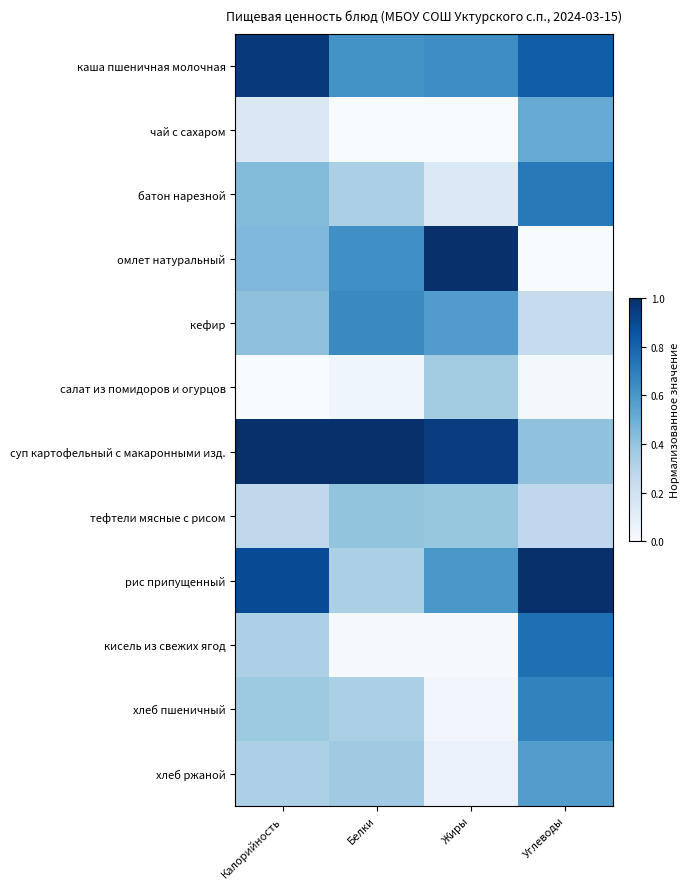

Reading left to right, extract all data points from this chart.

каша пшеничная молочная: Калорийность=1.0	Белки=0.6	Жиры=0.6	Углеводы=0.8
чай с сахаром: Калорийность=0.1	Белки=0.0	Жиры=0.0	Углеводы=0.5
батон нарезной: Калорийность=0.4	Белки=0.3	Жиры=0.1	Углеводы=0.7
омлет натуральный: Калорийность=0.5	Белки=0.6	Жиры=1.0	Углеводы=0.0
кефир: Калорийность=0.4	Белки=0.7	Жиры=0.6	Углеводы=0.2
салат из помидоров и огурцов: Калорийность=0.0	Белки=0.0	Жиры=0.4	Углеводы=0.0
суп картофельный с макаронными изд.: Калорийность=1.0	Белки=1.0	Жиры=0.9	Углеводы=0.4
тефтели мясные с рисом: Калорийность=0.3	Белки=0.4	Жиры=0.4	Углеводы=0.3
рис припущенный: Калорийность=0.9	Белки=0.3	Жиры=0.6	Углеводы=1.0
кисель из свежих ягод: Калорийность=0.3	Белки=0.0	Жиры=0.0	Углеводы=0.8
хлеб пшеничный: Калорийность=0.4	Белки=0.3	Жиры=0.0	Углеводы=0.7
хлеб ржаной: Калорийность=0.3	Белки=0.4	Жиры=0.1	Углеводы=0.6